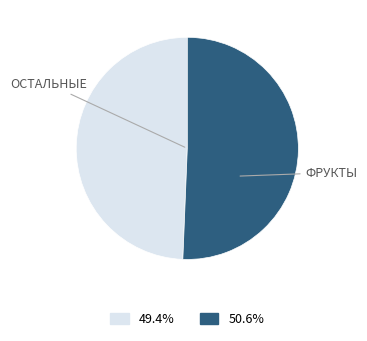

Does any single category account for the majority?

Yes